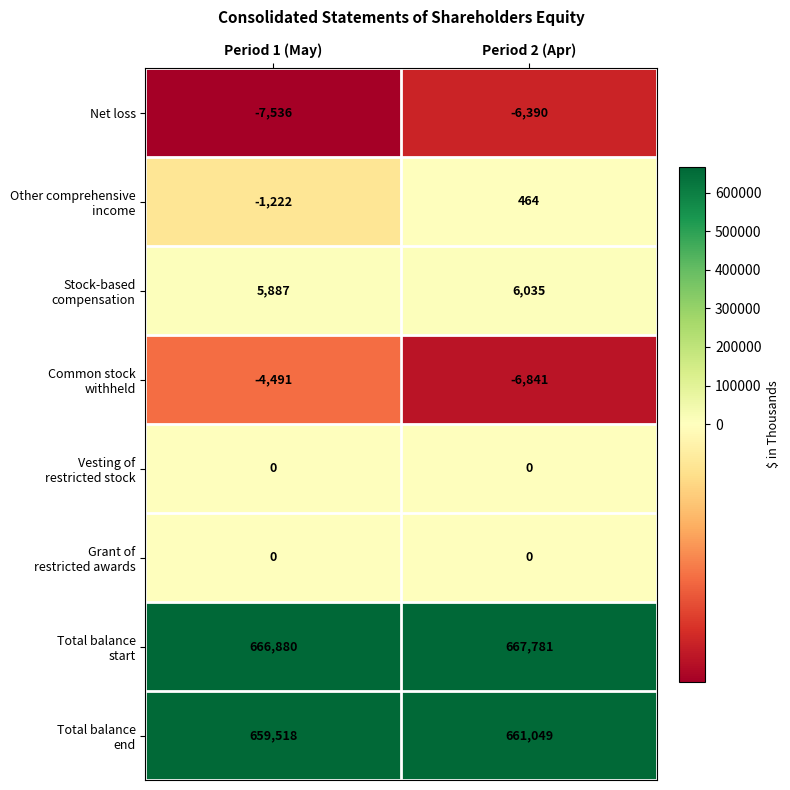

Which category has the highest value across all series?

Period 2 (Apr)